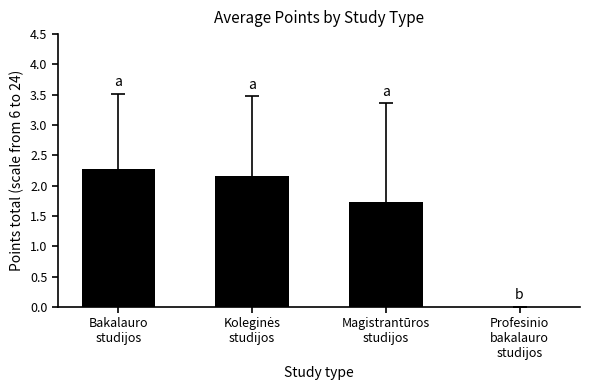

The chart shows a value of 2.7 at Magistrantūros
studijos. True or false?

False